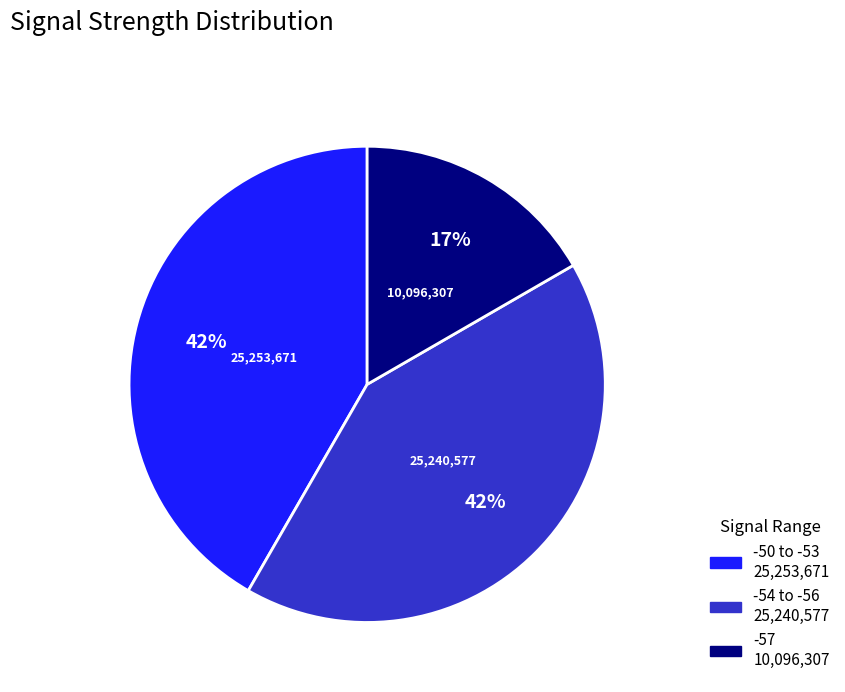

To the nearest percent, what is the average slice percentage?

33%